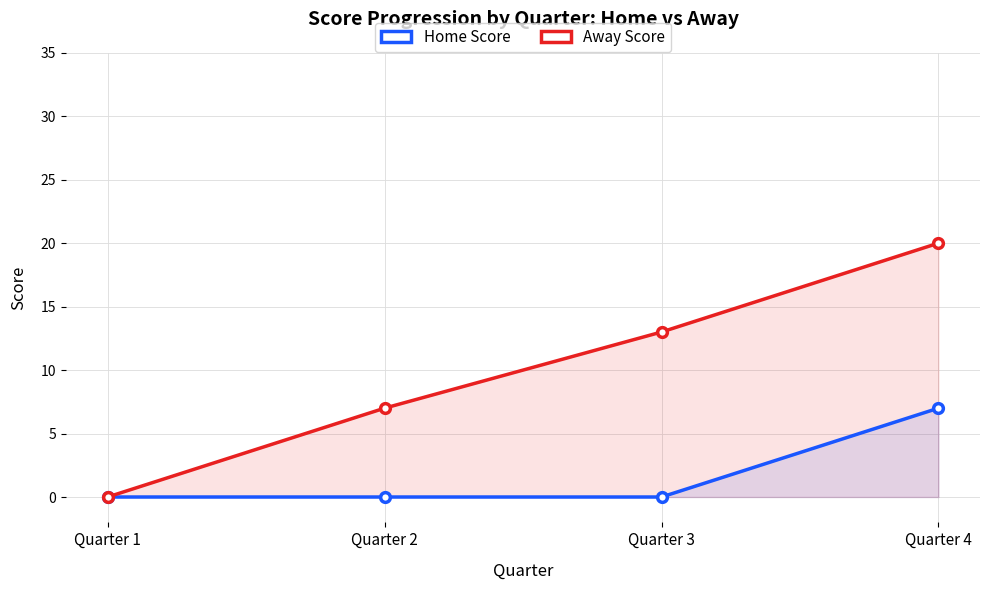

At which label does Home Score reach its minimum?

Quarter 1